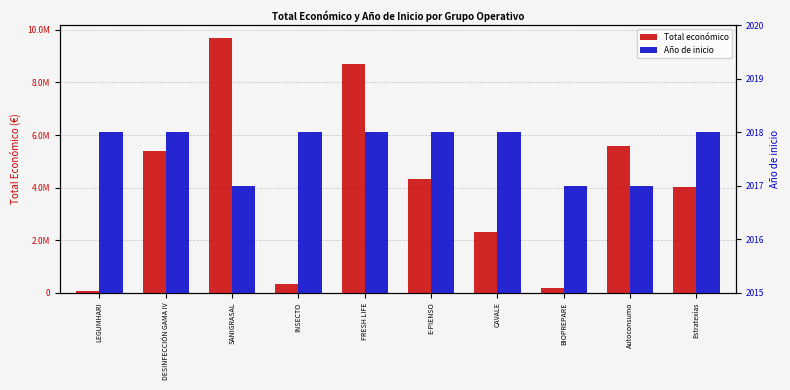

How many values in the Año de inicio series are below 2018?

3